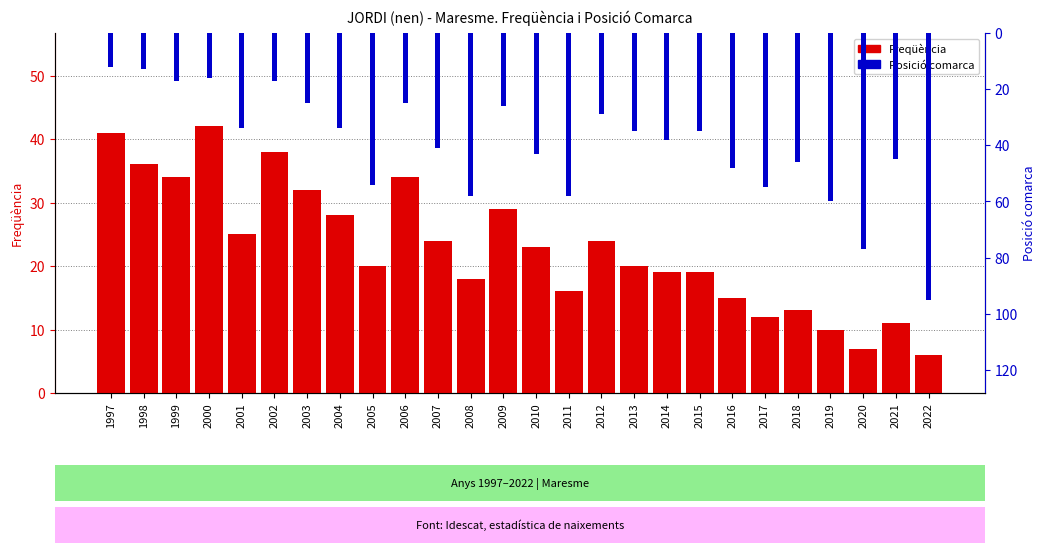

What is the maximum value for Posició comarca?

95